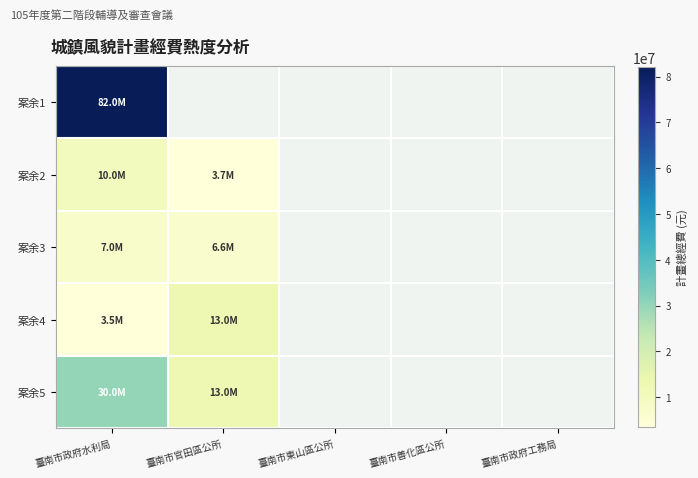

At which category does the chart reach its peak across all series?

臺南市政府水利局